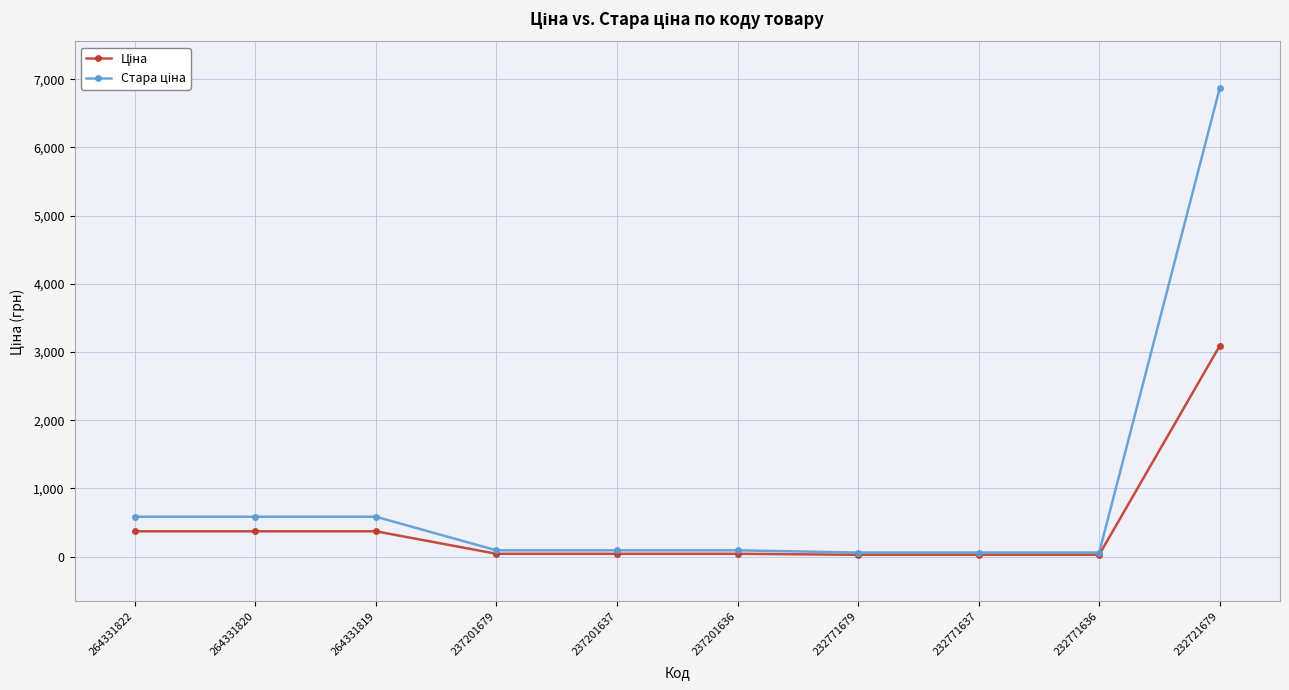

What is the difference between the highest and lowest values at 264331822?

213.3